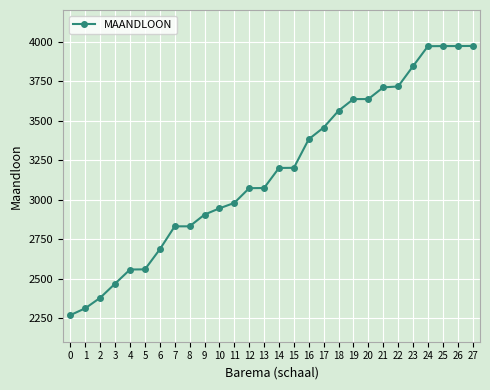

Approximately how many times larger is the value at 16 compared to 15?

1.1